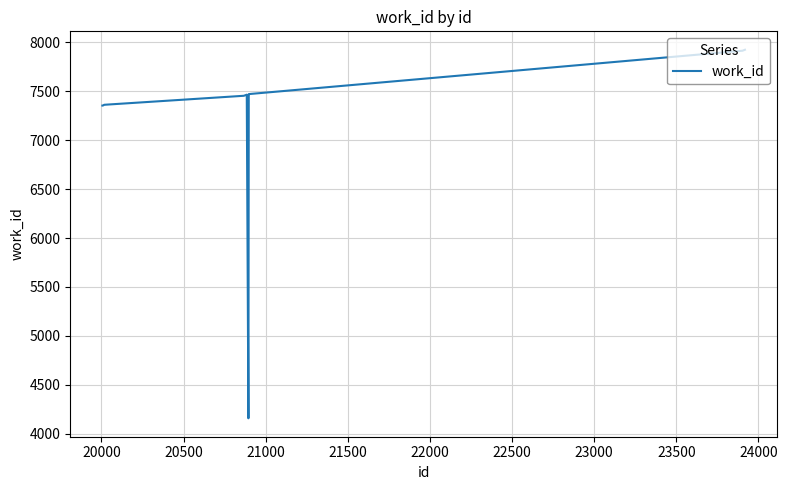

What is the minimum value shown in the chart?

4159